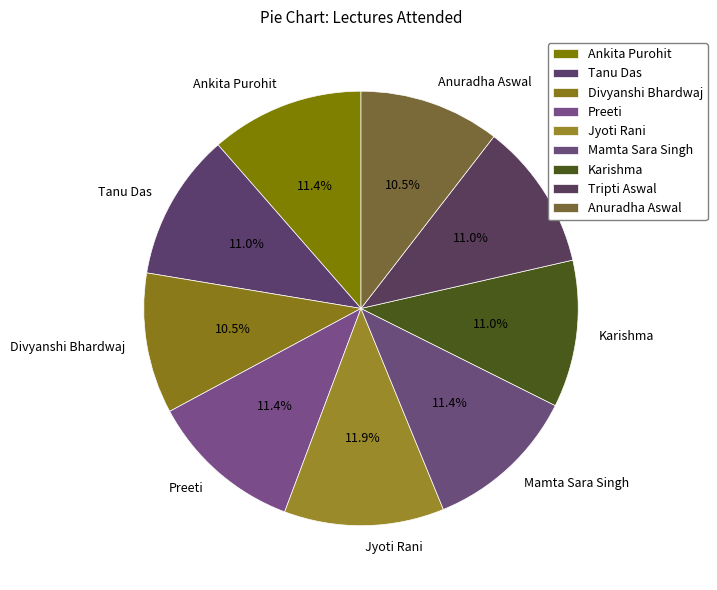

What is the total percentage of Divyanshi Bhardwaj and Ankita Purohit?

21.9%